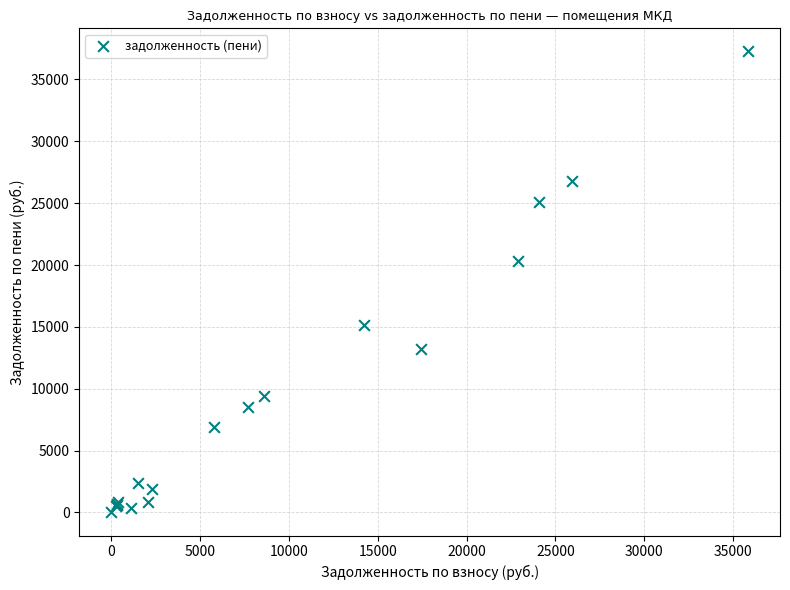

What Y value in the scatter plot is closest to 18636?

20324.1